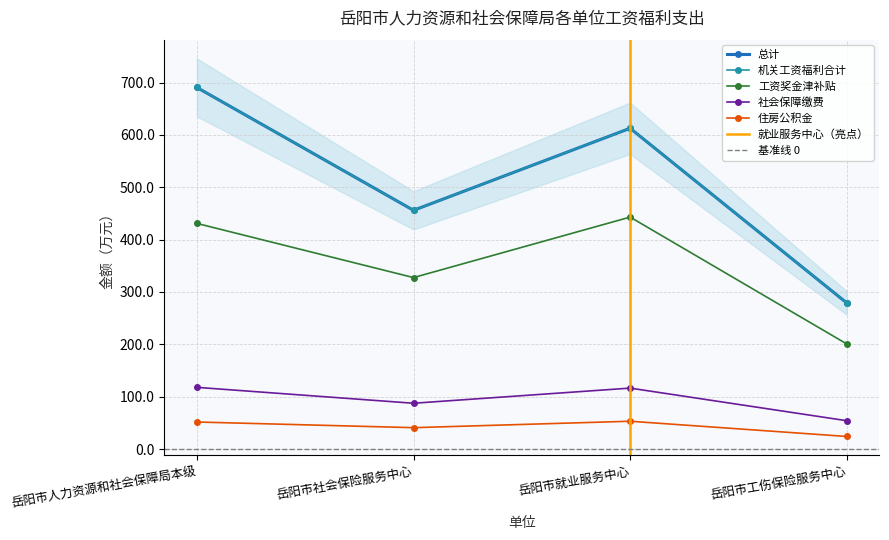

At which category does 住房公积金 reach its first local peak?

岳阳市就业服务中心